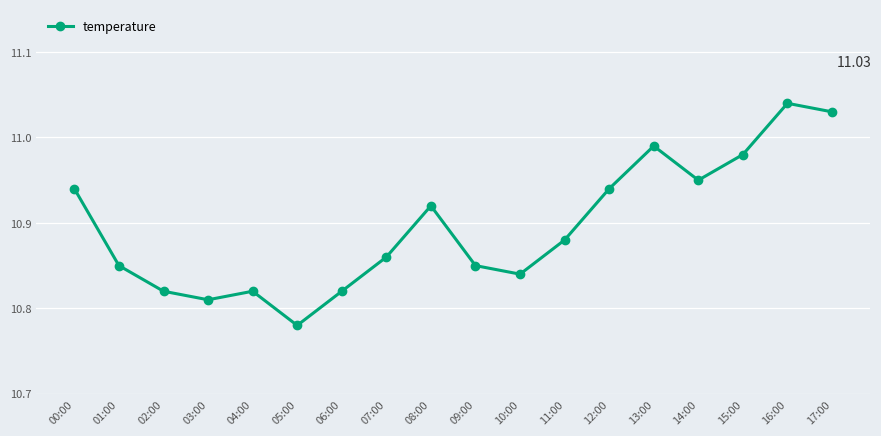

How many interior local valleys (lower than both neighbors) does the data have?

4